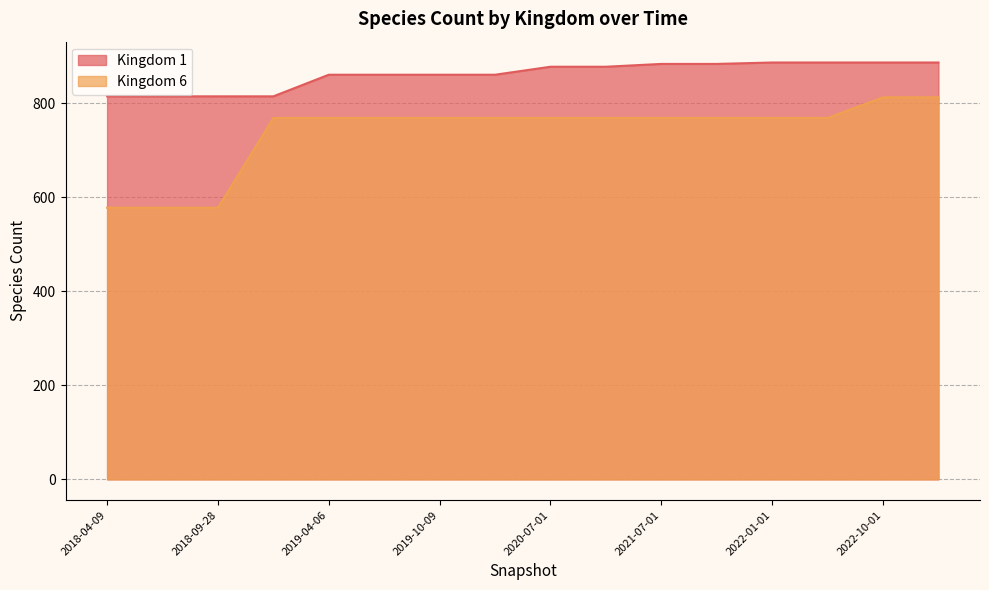

At how many categories does at least one series exceed 771?

16